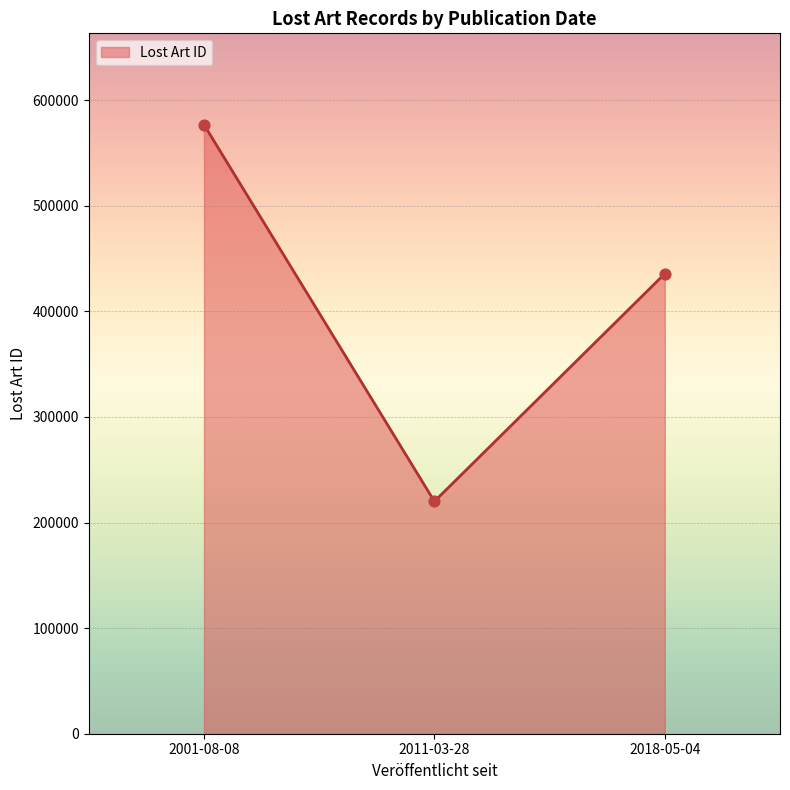

What is the change in value from 2011-03-28 to 2018-05-04?

+215646